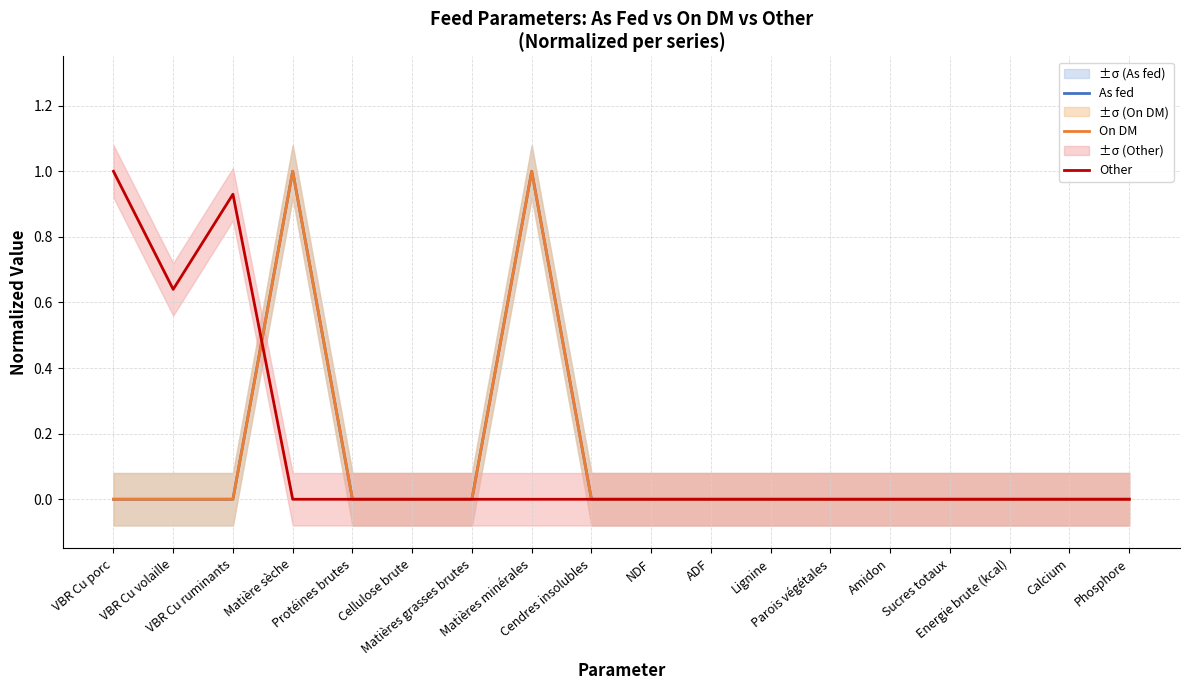

Reading left to right, extract all data points from this chart.

As fed: VBR Cu porc=0.0	VBR Cu volaille=0.0	VBR Cu ruminants=0.0	Matière sèche=1.0	Protéines brutes=0.0	Cellulose brute=0.0	Matières grasses brutes=0.0	Matières minérales=1.0	Cendres insolubles=0.0	NDF=0.0	ADF=0.0	Lignine=0.0	Parois végétales=0.0	Amidon=0.0	Sucres totaux=0.0	Energie brute (kcal)=0.0	Calcium=0.0	Phosphore=0.0
On DM: VBR Cu porc=0.0	VBR Cu volaille=0.0	VBR Cu ruminants=0.0	Matière sèche=1.0	Protéines brutes=0.0	Cellulose brute=0.0	Matières grasses brutes=0.0	Matières minérales=1.0	Cendres insolubles=0.0	NDF=0.0	ADF=0.0	Lignine=0.0	Parois végétales=0.0	Amidon=0.0	Sucres totaux=0.0	Energie brute (kcal)=0.0	Calcium=0.0	Phosphore=0.0
Other: VBR Cu porc=1.0	VBR Cu volaille=0.6	VBR Cu ruminants=0.9	Matière sèche=0.0	Protéines brutes=0.0	Cellulose brute=0.0	Matières grasses brutes=0.0	Matières minérales=0.0	Cendres insolubles=0.0	NDF=0.0	ADF=0.0	Lignine=0.0	Parois végétales=0.0	Amidon=0.0	Sucres totaux=0.0	Energie brute (kcal)=0.0	Calcium=0.0	Phosphore=0.0